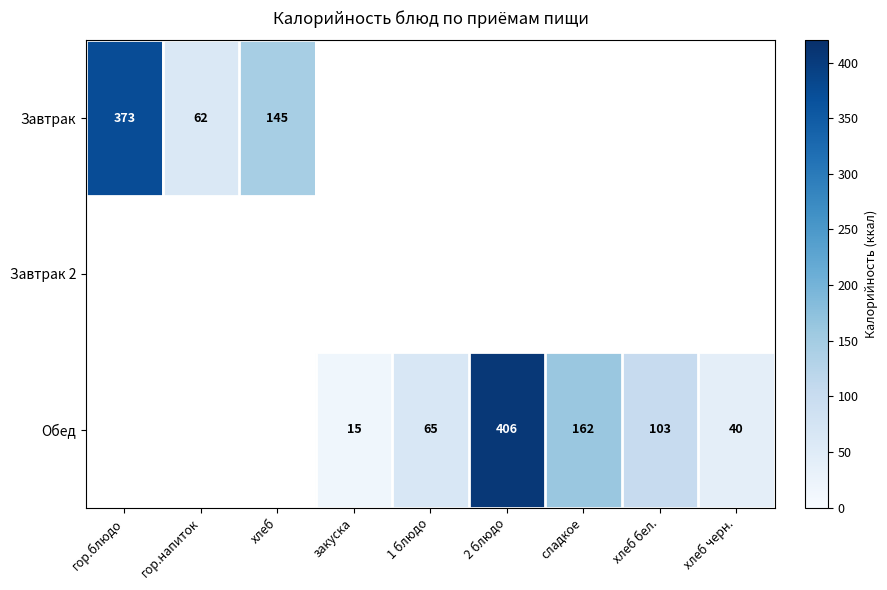

At which category does the chart reach its peak across all series?

2 блюдо